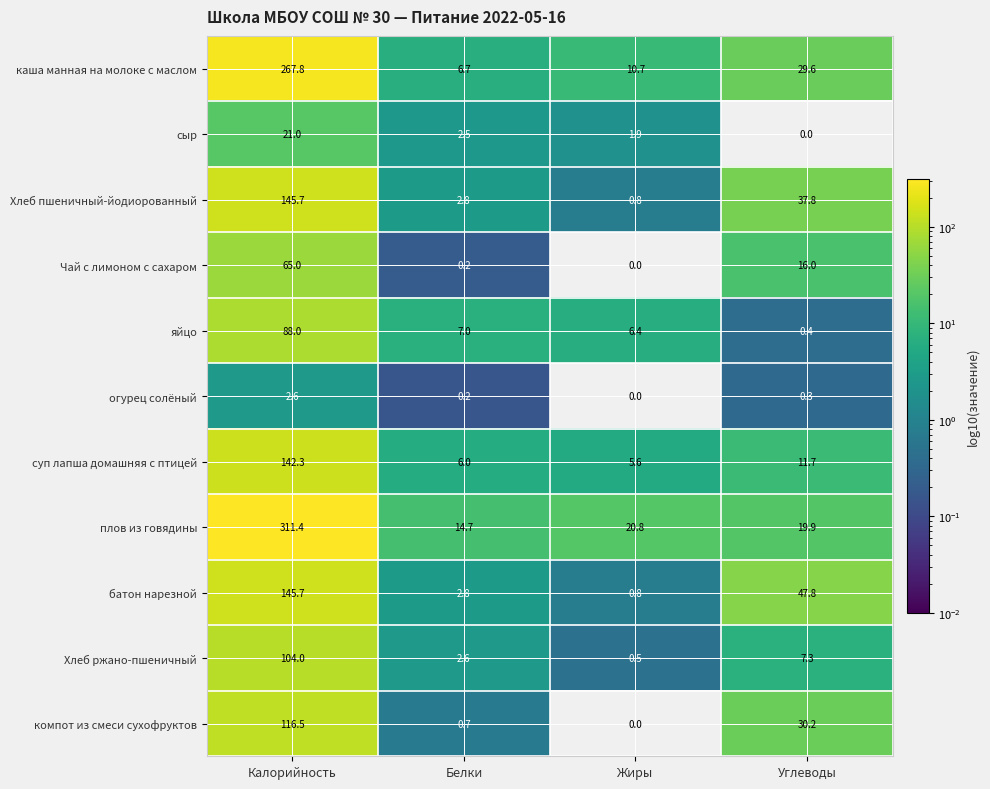

Where is батон нарезной nearest to the value 73?

Углеводы